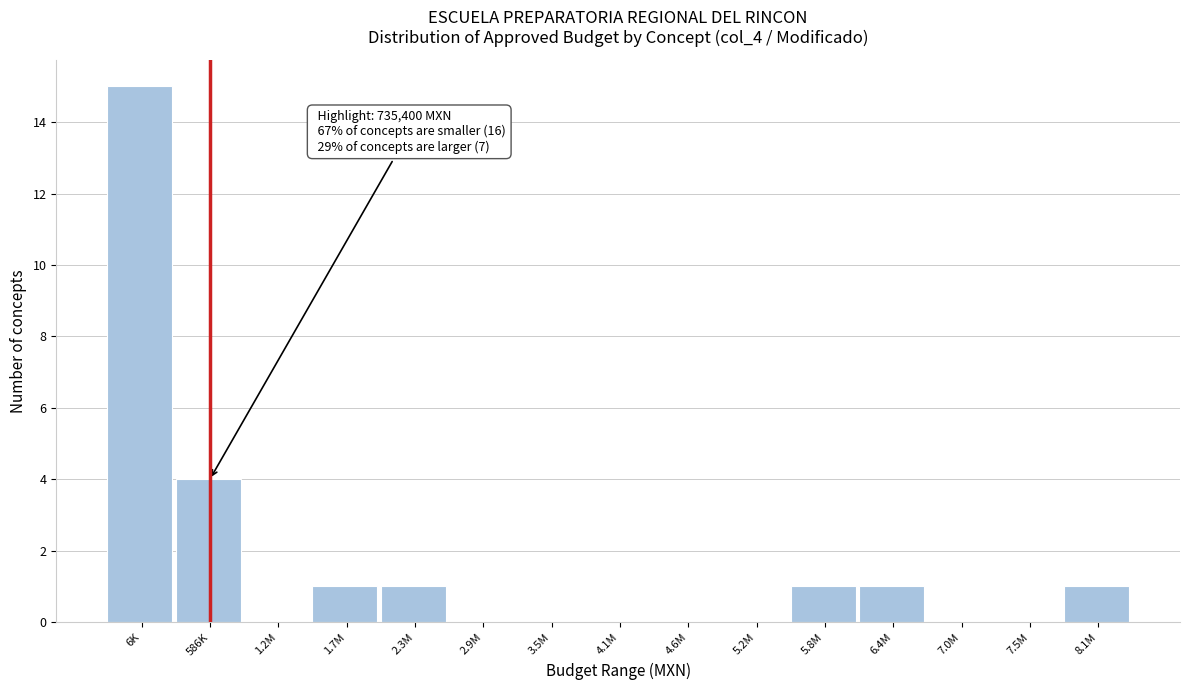

Reading left to right, transcribe all the data shown in this chart.

6K=15	586K=4	1.2M=0	1.7M=1	2.3M=1	2.9M=0	3.5M=0	4.1M=0	4.6M=0	5.2M=0	5.8M=1	6.4M=1	7.0M=0	7.5M=0	8.1M=1